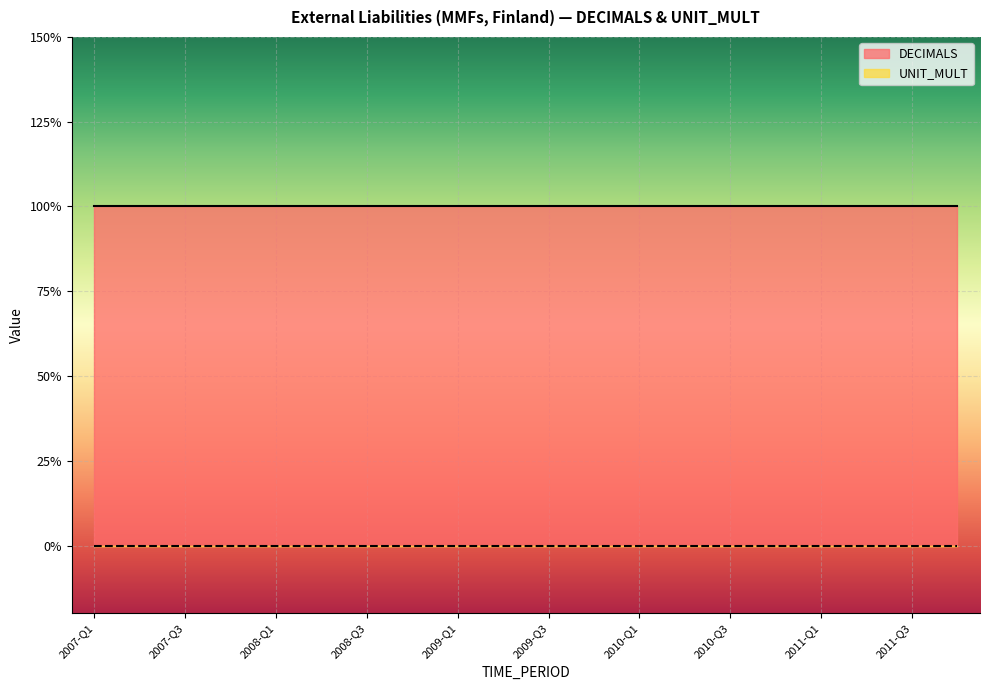

Reading right to left, what are all the values shown in this chart?

DECIMALS: 1	1	1	1	1	1	1	1	1	1	1	1	1	1	1	1	1	1	1	1
UNIT_MULT: 0	0	0	0	0	0	0	0	0	0	0	0	0	0	0	0	0	0	0	0